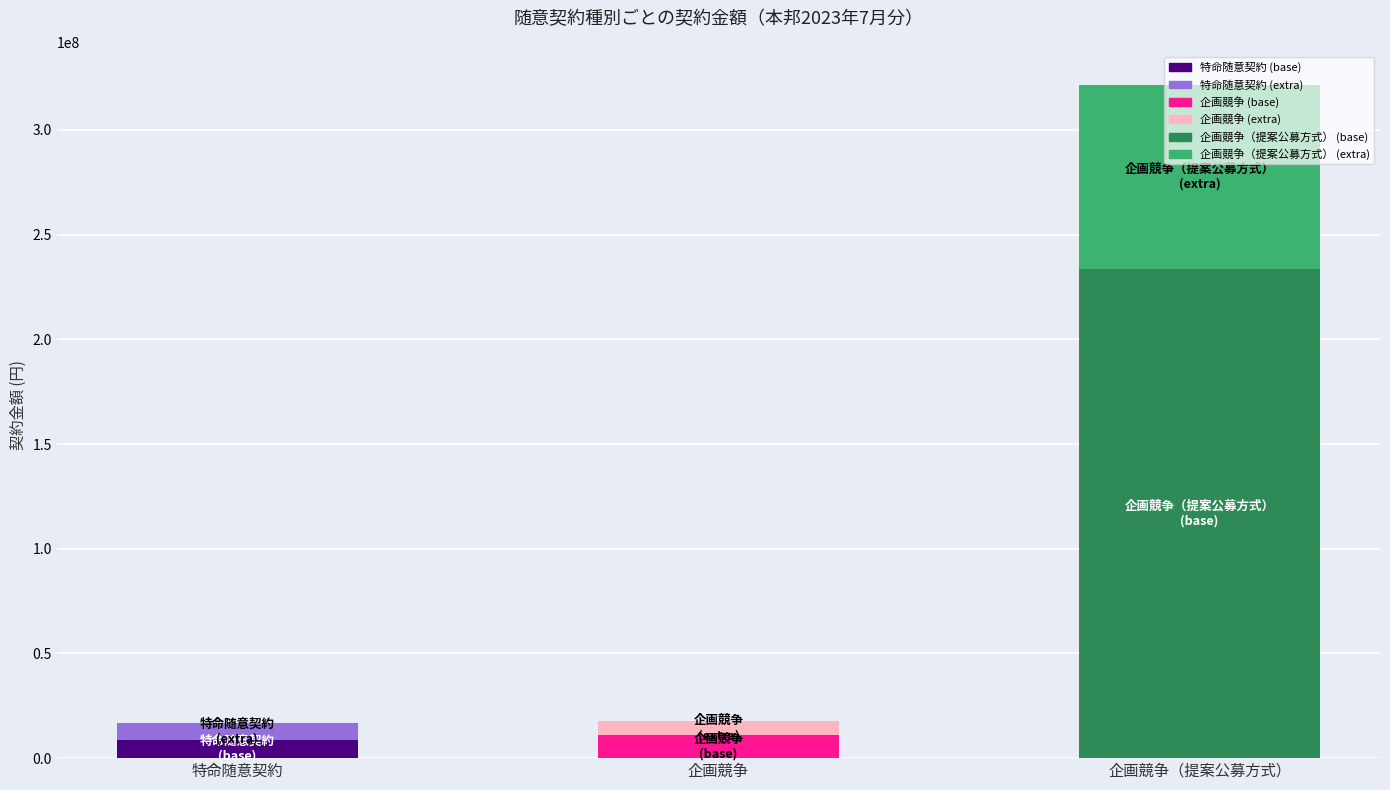

At which category does the chart reach its minimum across all series?

企画競争